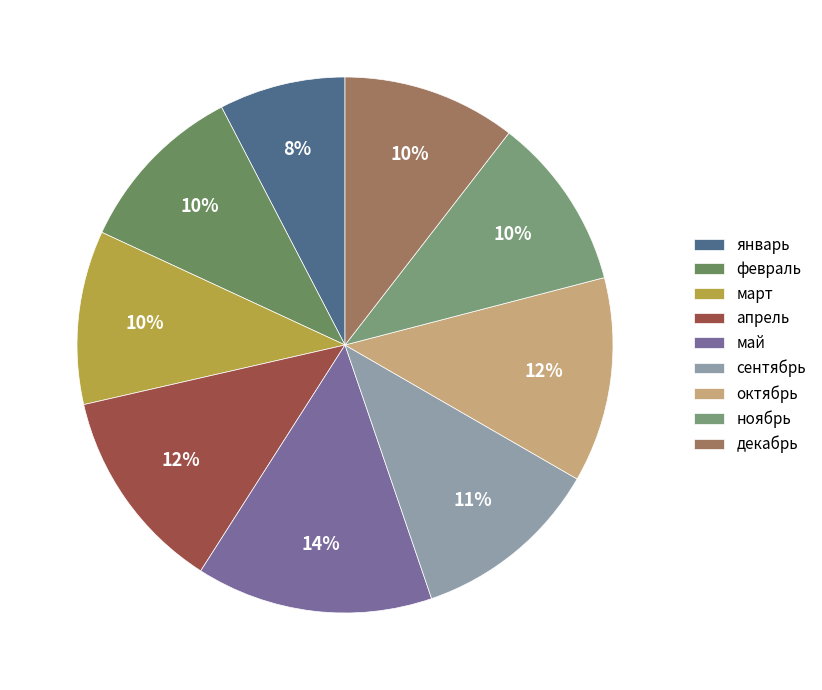

What is the largest slice in the pie chart?

май